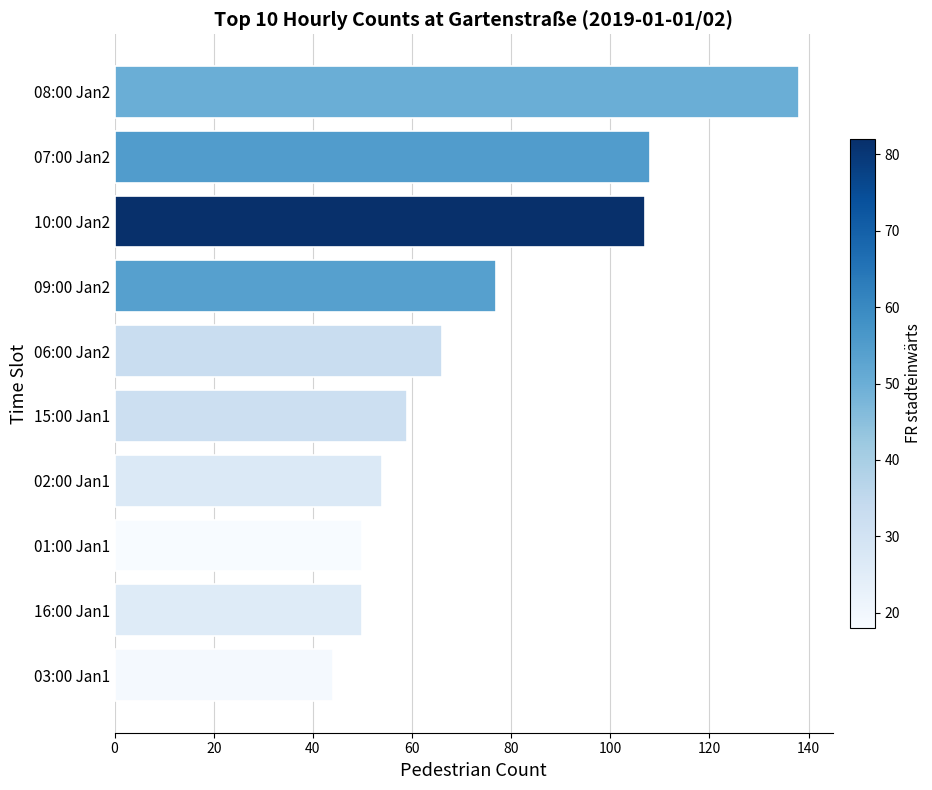

Reading top to bottom, list all the values displayed in this chart.

08:00 Jan2=138	07:00 Jan2=108	10:00 Jan2=107	09:00 Jan2=77	06:00 Jan2=66	15:00 Jan1=59	02:00 Jan1=54	01:00 Jan1=50	16:00 Jan1=50	03:00 Jan1=44